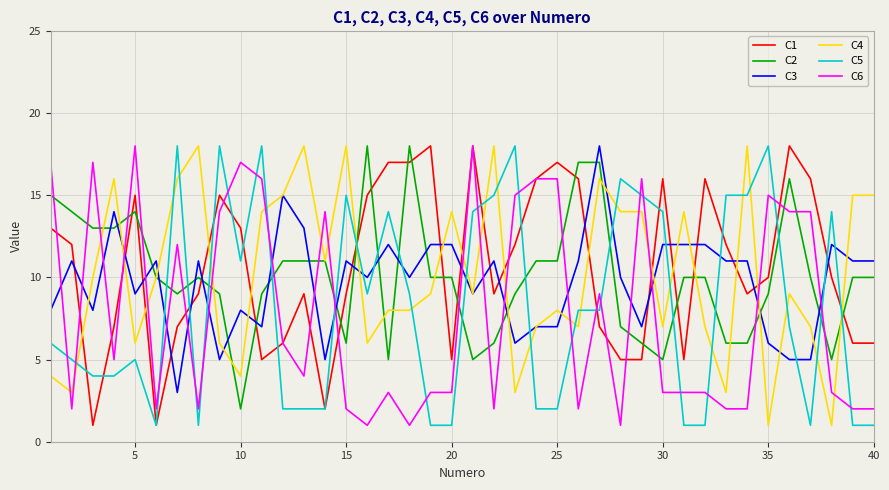

After their last crossing, which series has the higher values: C3 or C1?

C3